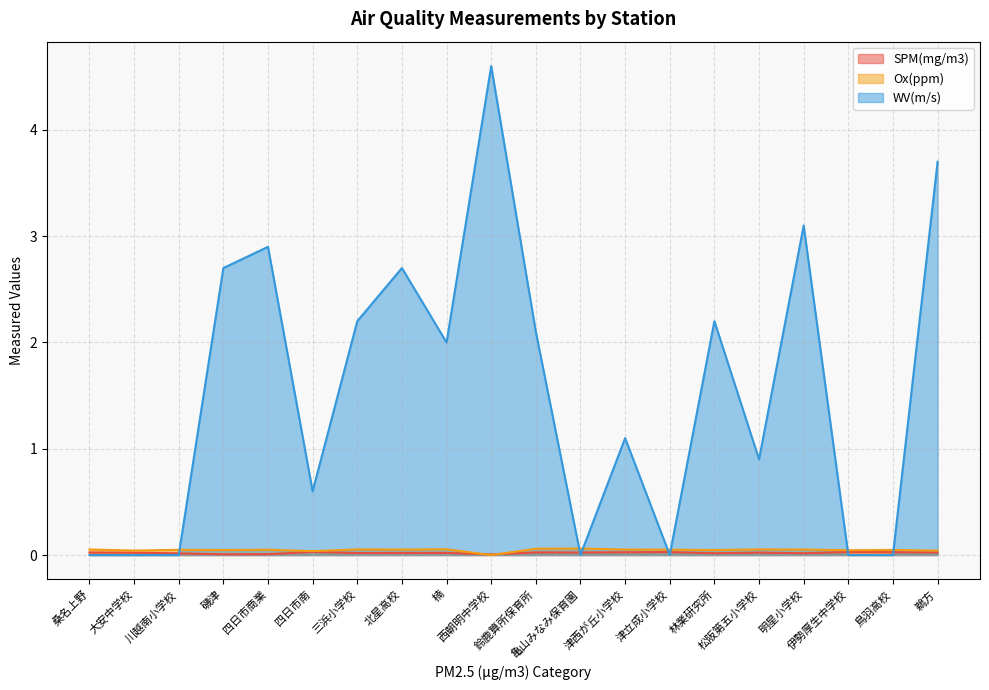

Between 0 and 16, which series saw the biggest shift?

WV(m/s)